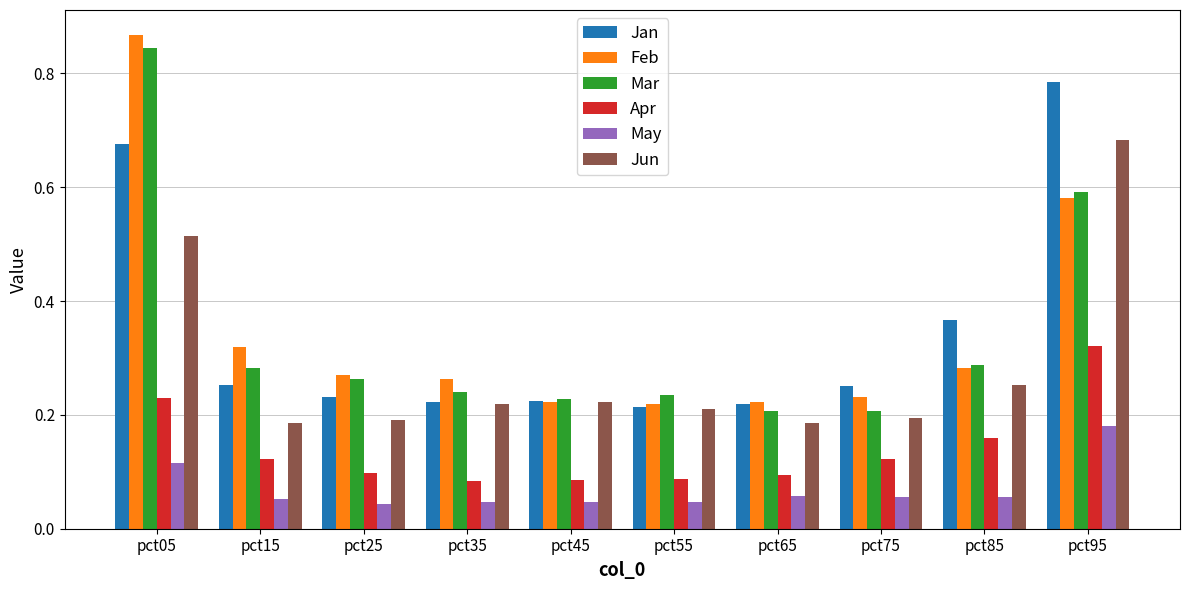

Is it true that May equals 0.0 at pct95?

False